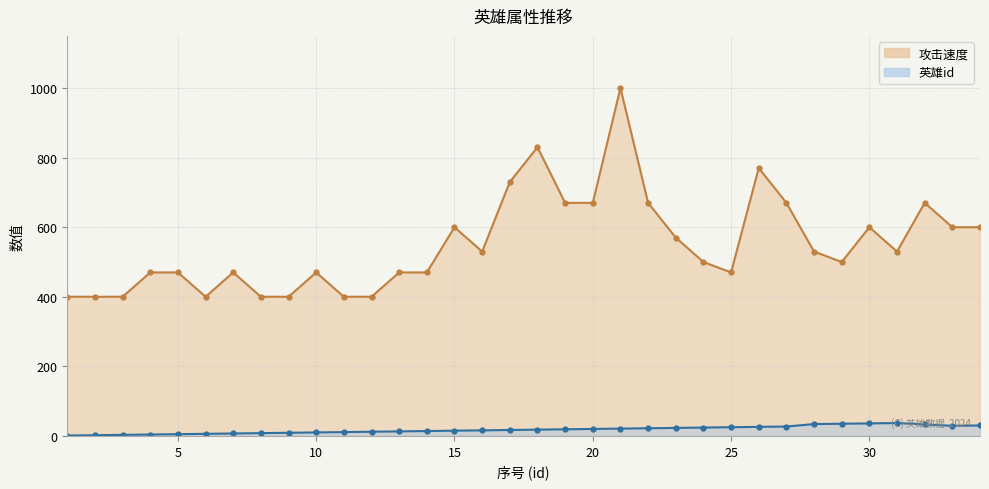

How many lines are shown in the chart?

2